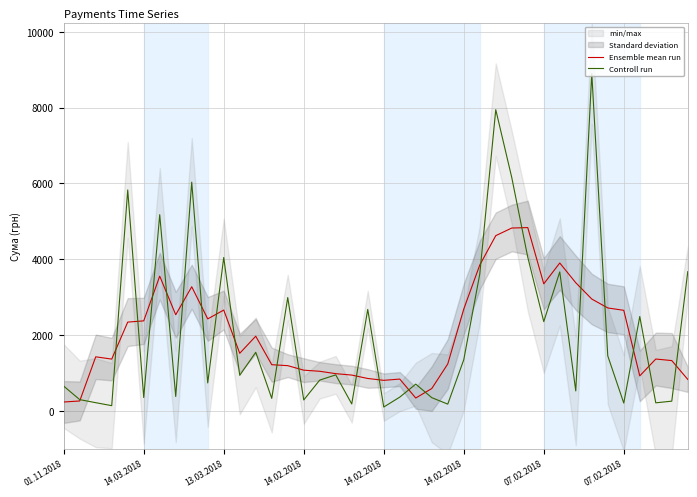

Which series ends up on top after the final intersection of Controll run and Ensemble mean run?

Controll run